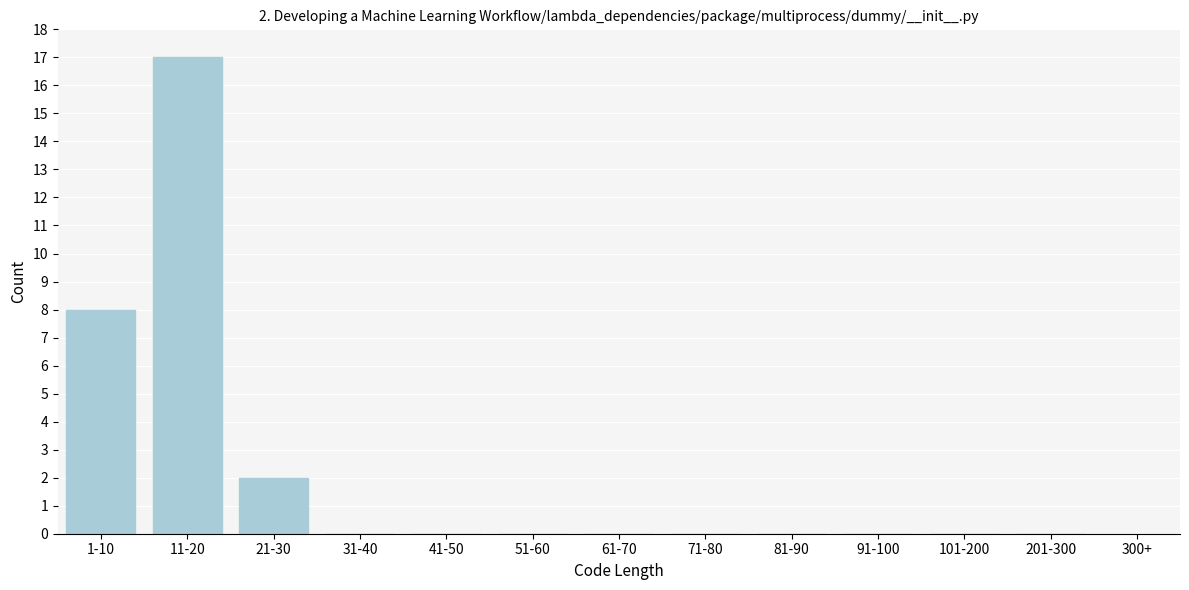

Reading left to right, list all the values displayed in this chart.

1-10=8	11-20=17	21-30=2	31-40=0	41-50=0	51-60=0	61-70=0	71-80=0	81-90=0	91-100=0	101-200=0	201-300=0